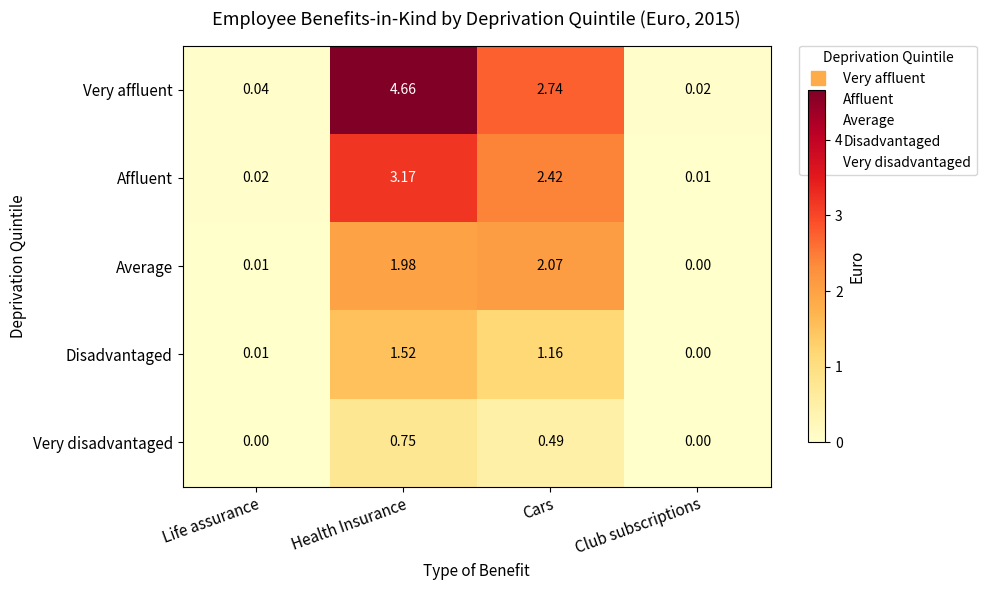

At Cars, list the series in order from smallest to largest.

Very disadvantaged, Disadvantaged, Average, Affluent, Very affluent